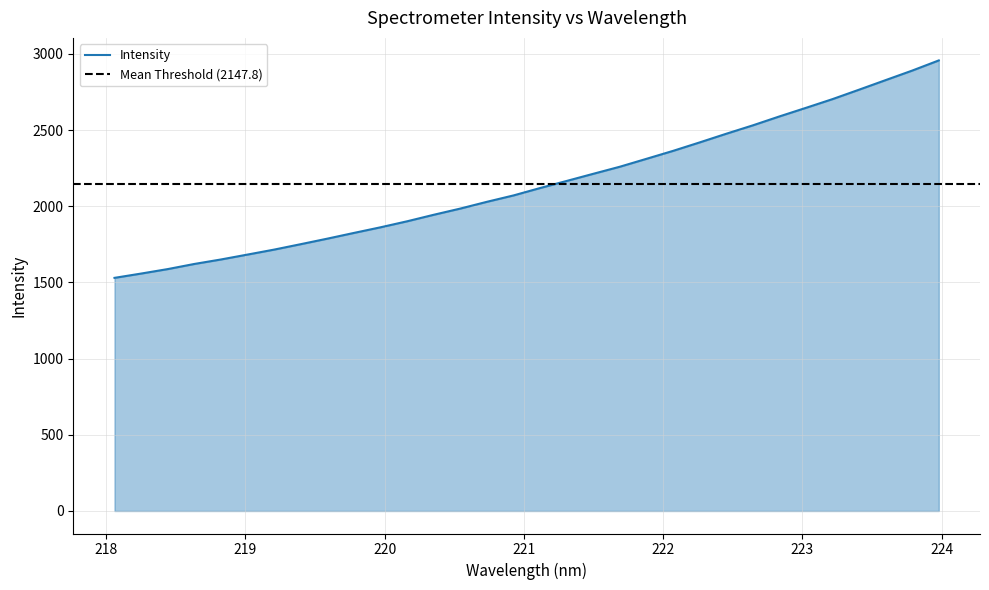

What is the sum of all values?

68731.1